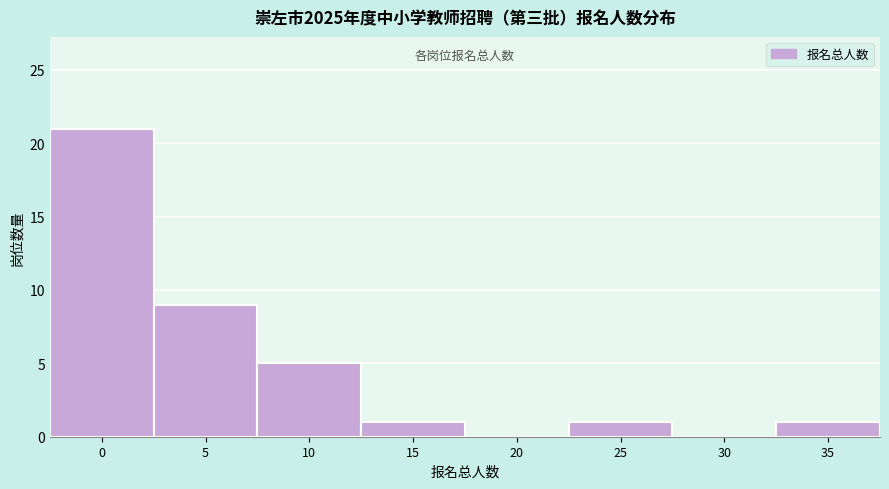

Reading left to right, list all the values displayed in this chart.

0=21	5=9	10=5	15=1	20=0	25=1	30=0	35=1